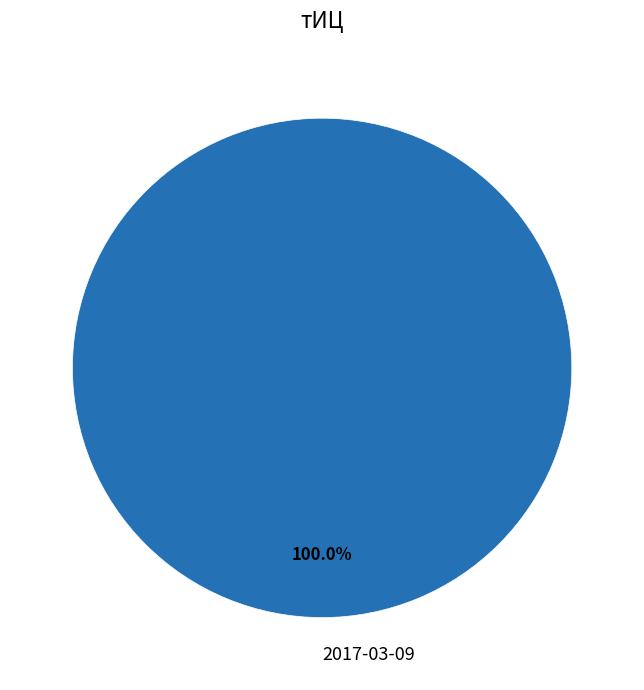

Is there any slice that represents more than half of the pie?

Yes